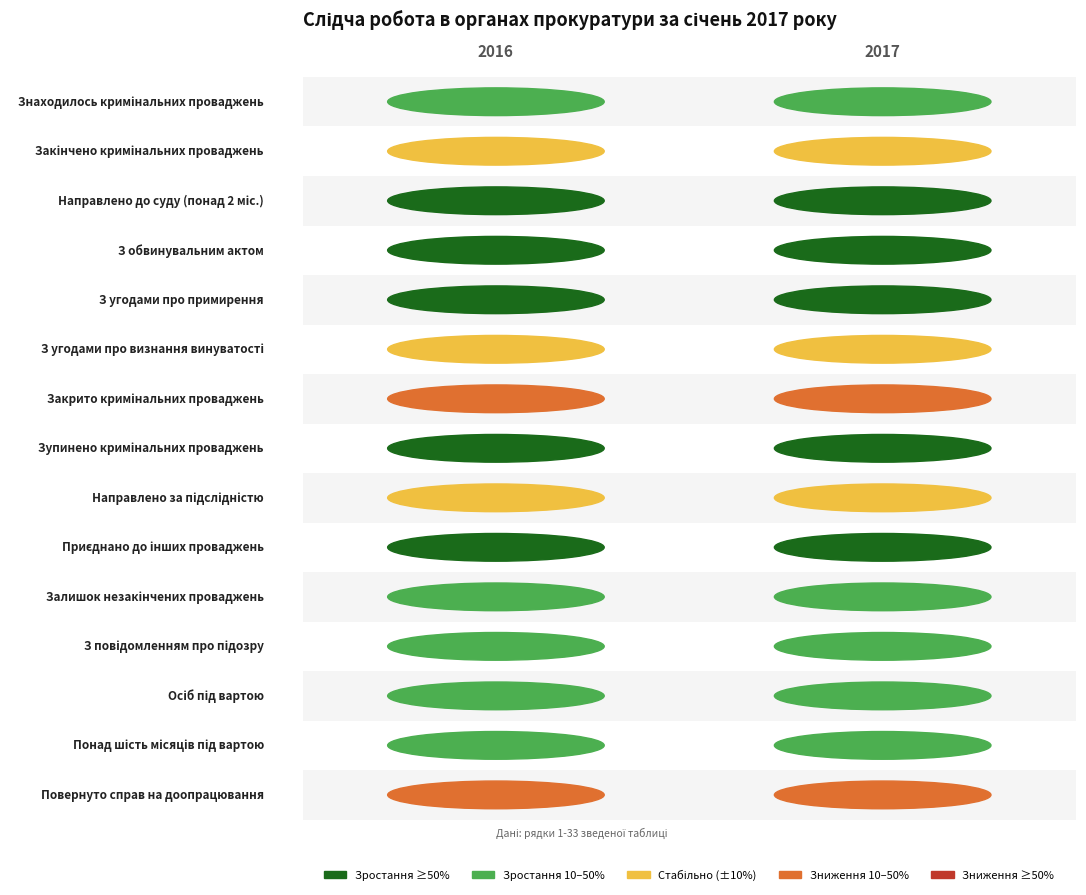

At which category is the sum across all series the highest?

2017